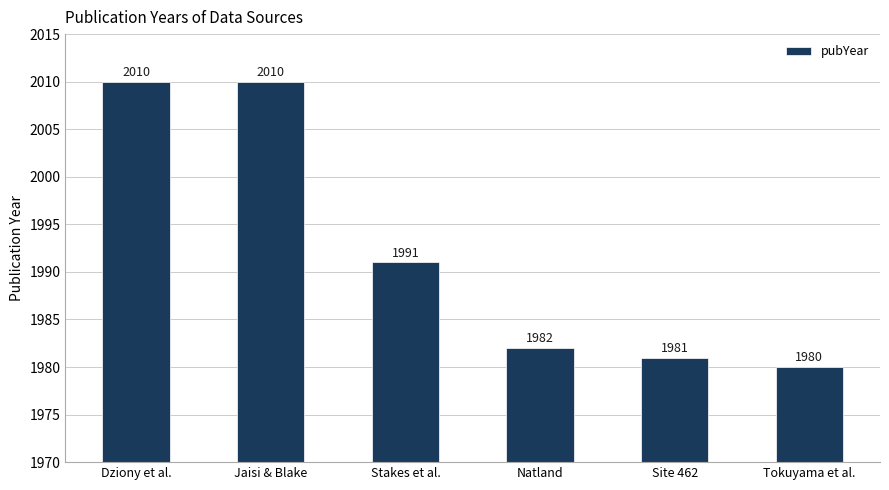

What is the change in value from Jaisi & Blake to Tokuyama et al.?

-30